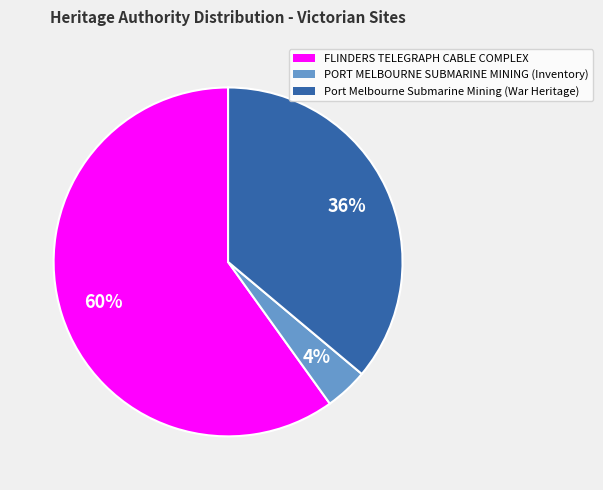

Is it true that PORT MELBOURNE SUBMARINE MINING (Inventory) is 9% of the pie?

False